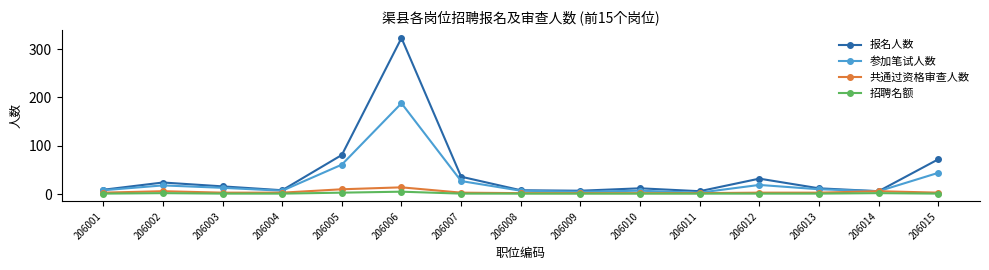

True or false: 参加笔试人数 has more than 0 points higher than both neighbors.

True